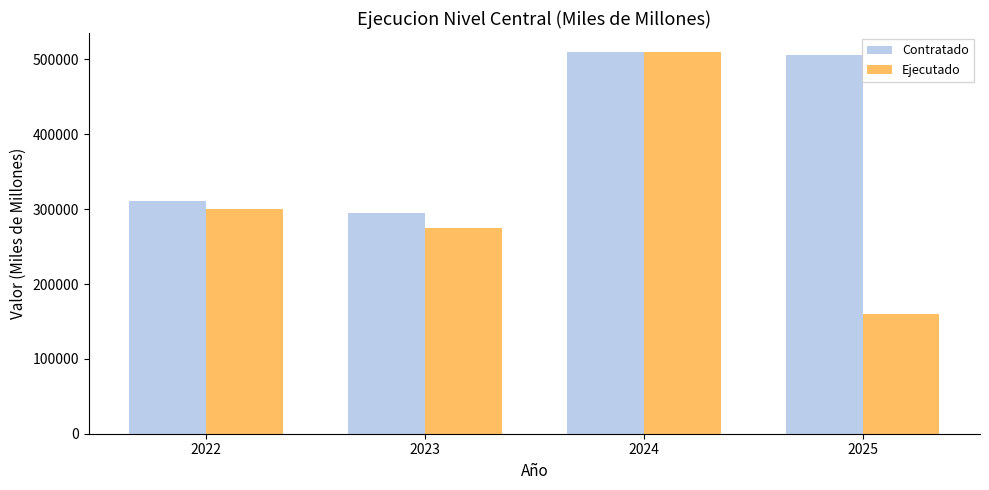

What is the difference between the Contratado values at 2022 and 2024?

199291.0